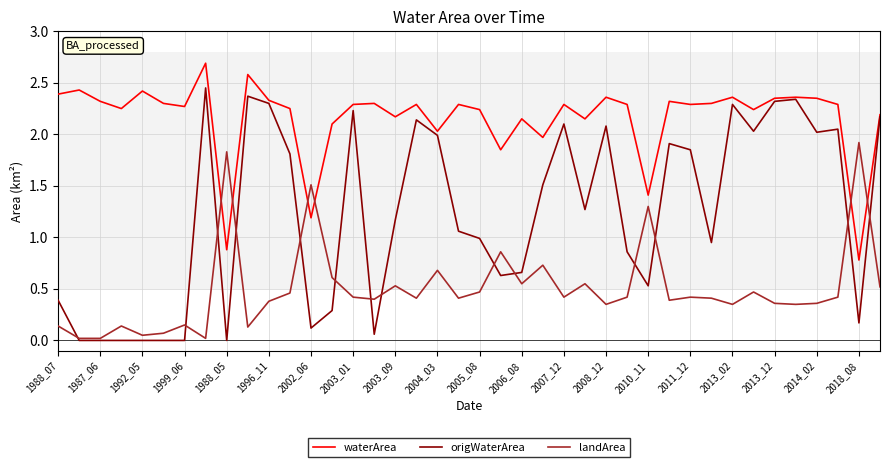

Is this an area chart (filled region under the line)?

No